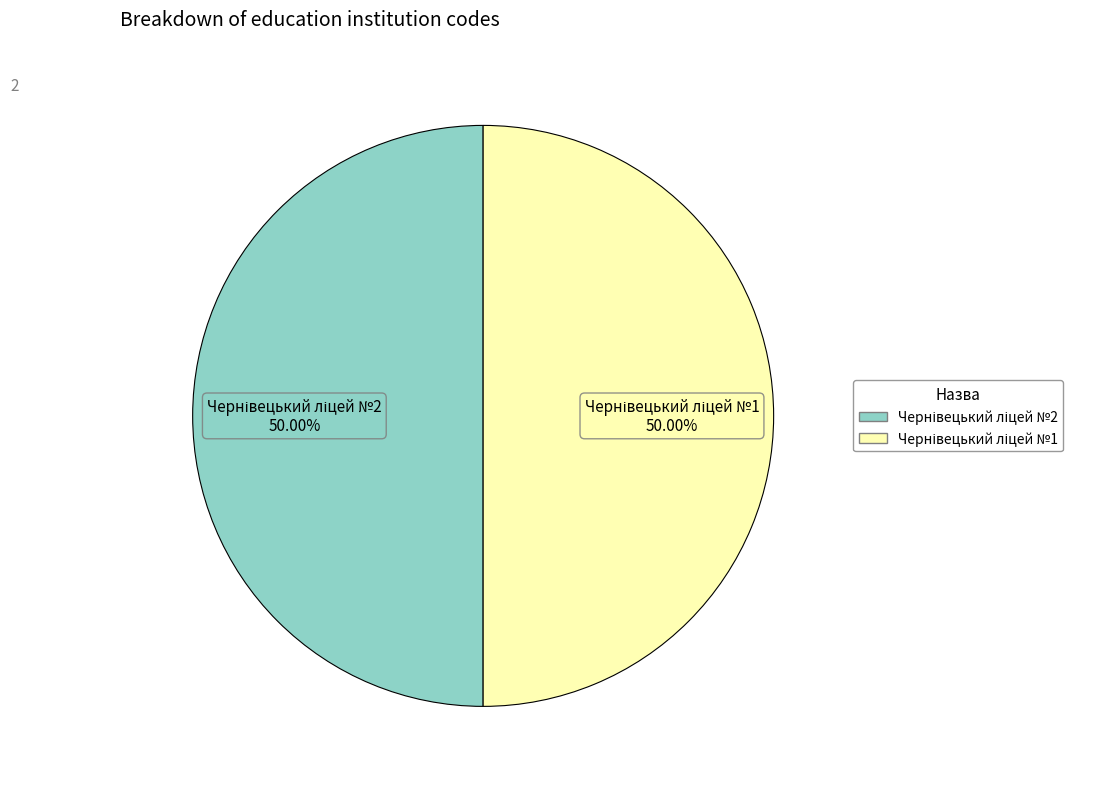

Between Чернівецький ліцей №2 and Чернівецький ліцей №1, which is larger?

Чернівецький ліцей №1